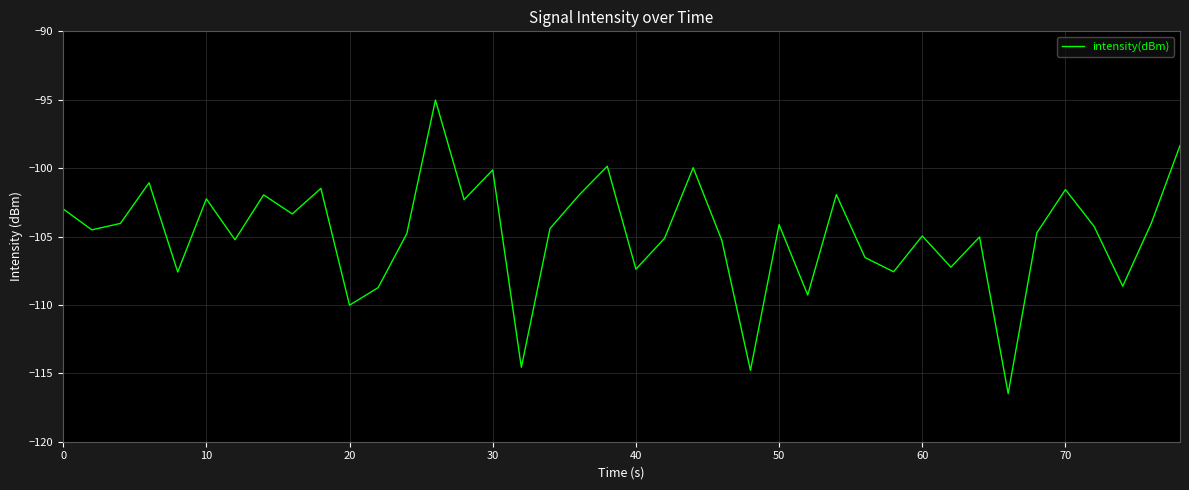

What is the difference between the maximum and minimum values?

21.5